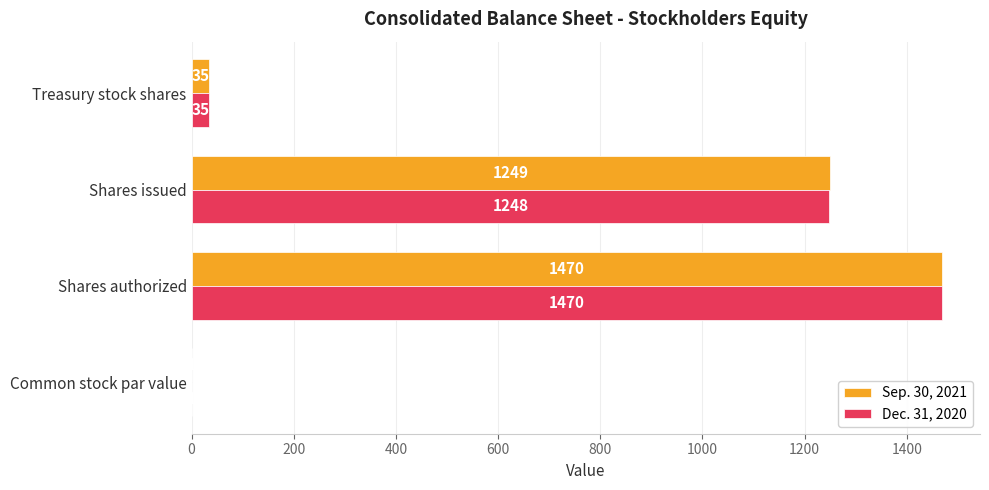

How many categories are shown in the chart?

4